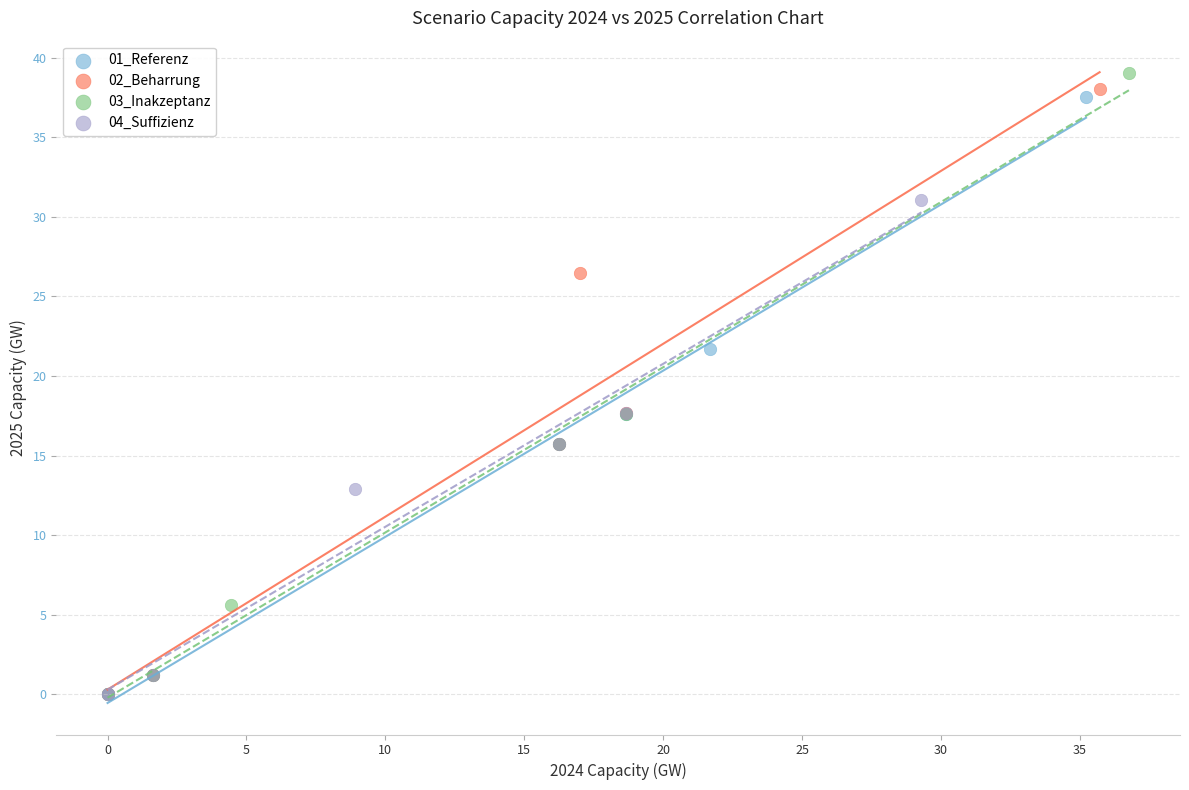

Which series has the widest spread of Y values?

03_Inakzeptanz